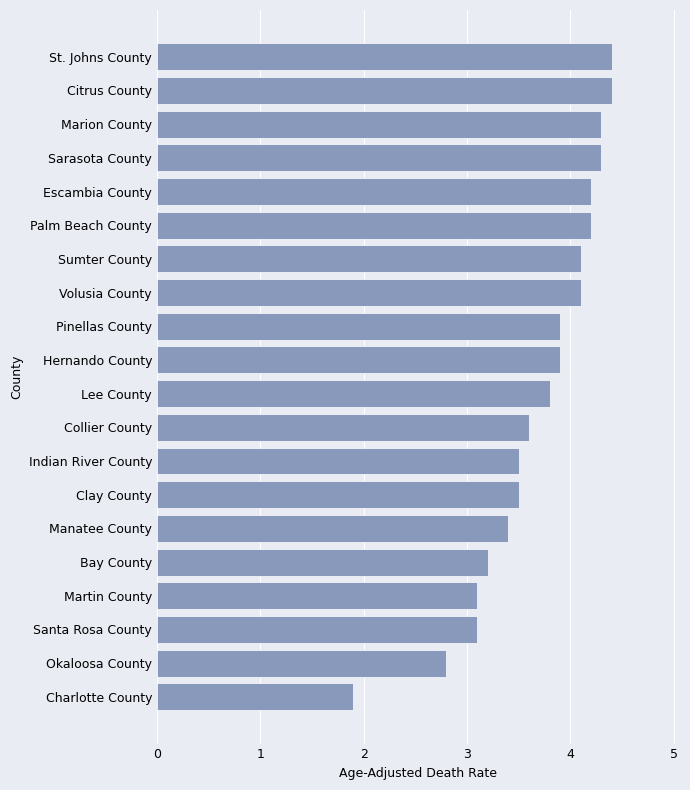

What is the sum of all values?

73.7